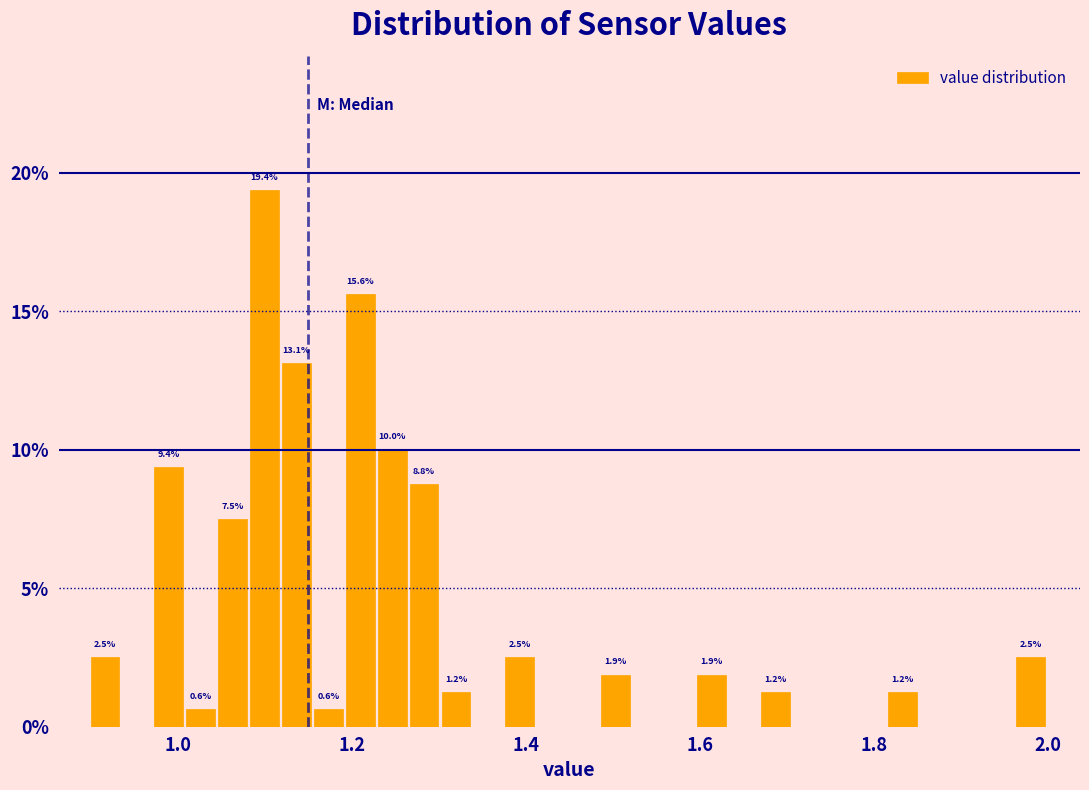

Around what value on the x-axis is the tallest bar? Give the approximate position of its centre, as read against the axis.

1.10